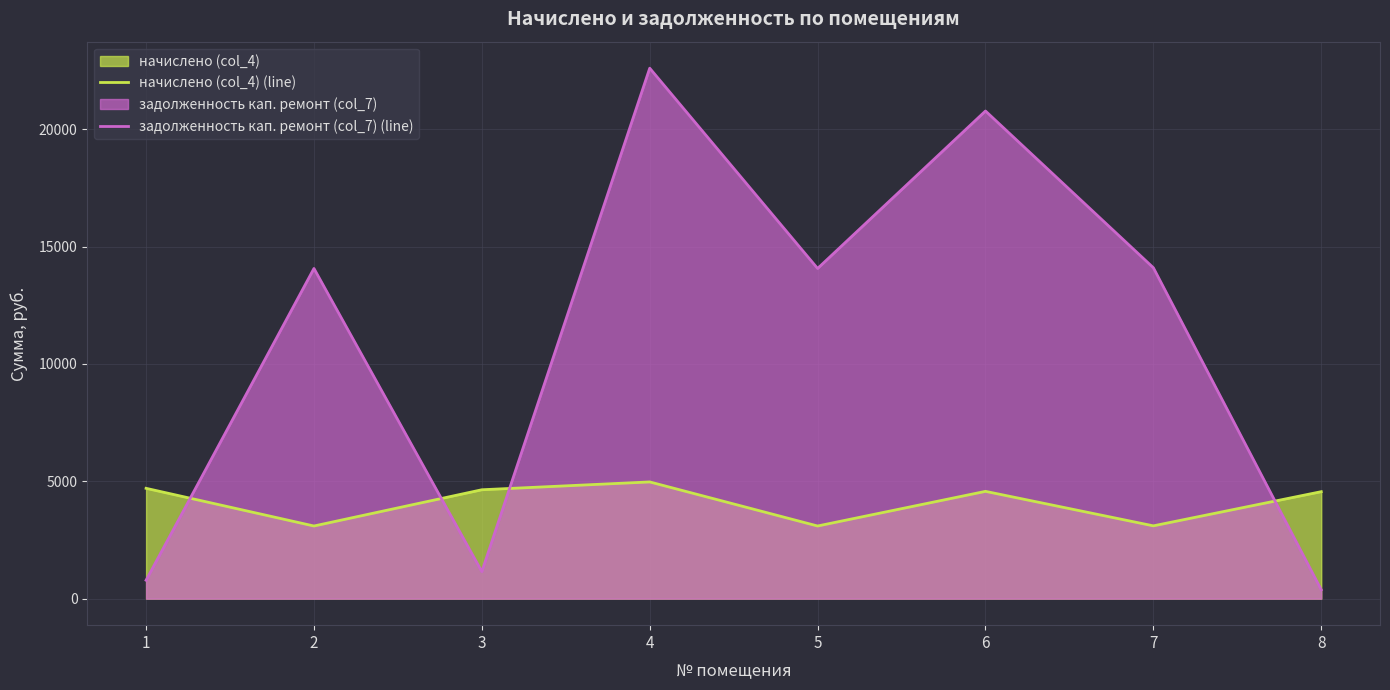

Where does the начислено (col_4) (line) series first go above 4572?

1